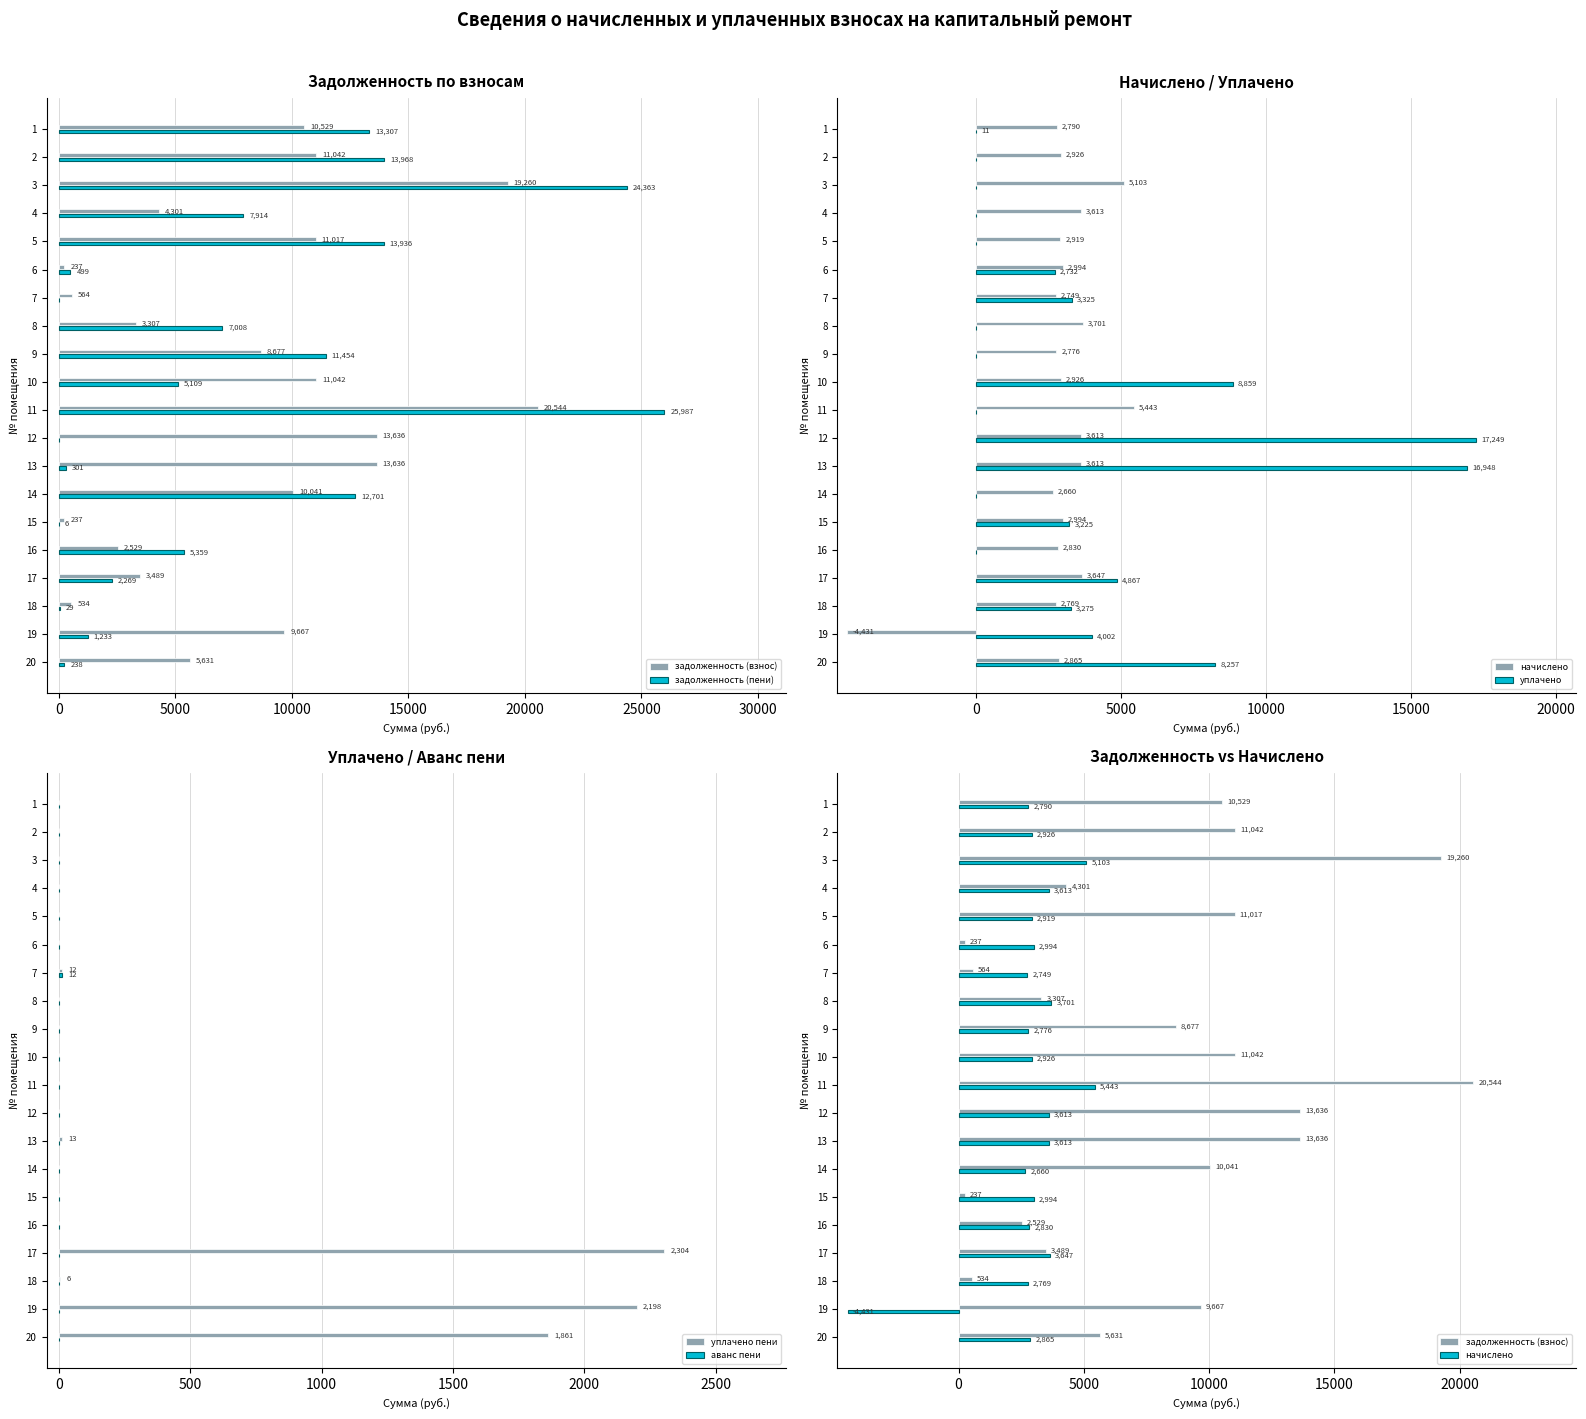

What is the sum of all уплачено пени values?

6394.3